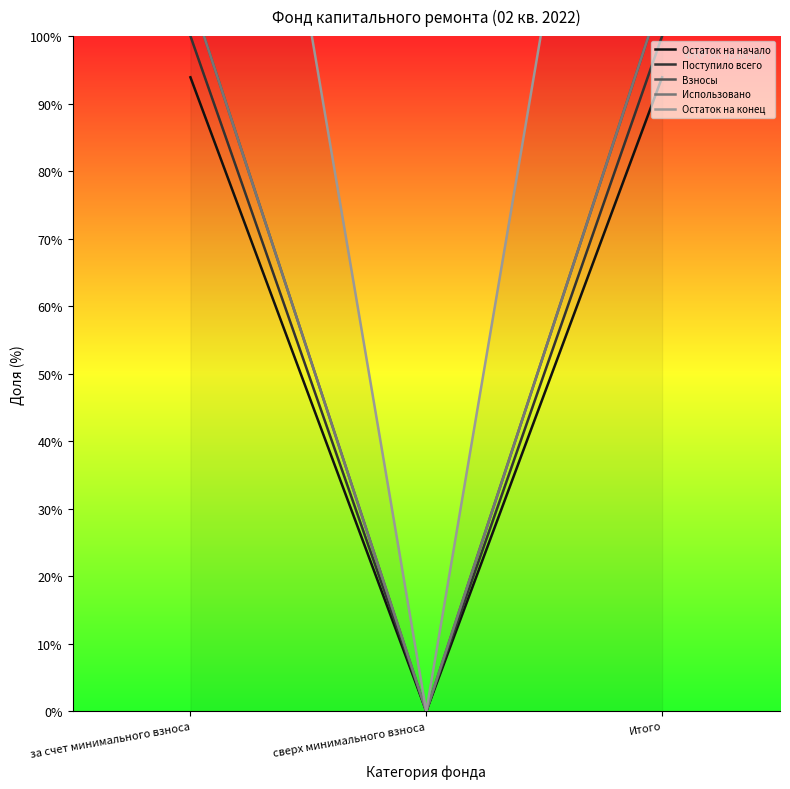

How many lines are shown in the chart?

5